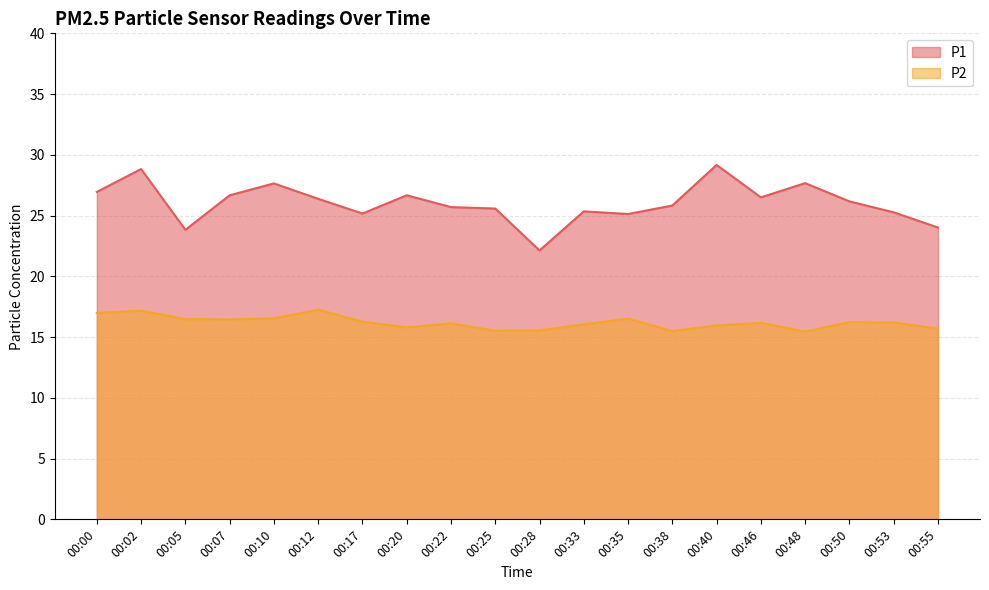

Is the value of P1 at 00:25 greater than the value of P2 at 00:20?

Yes